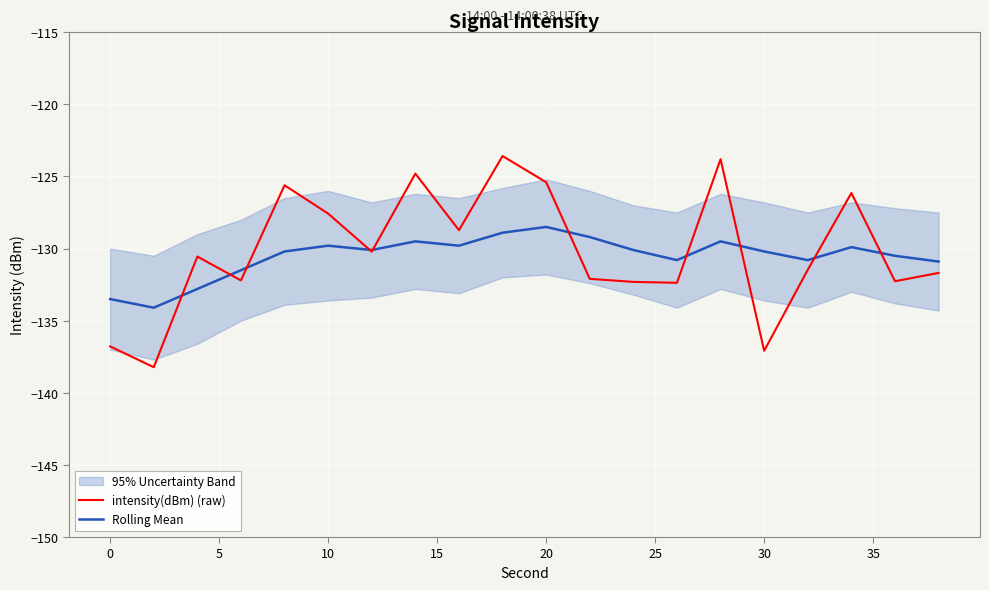

What is the value of the Rolling Mean point at the 5th from the left?

-130.2